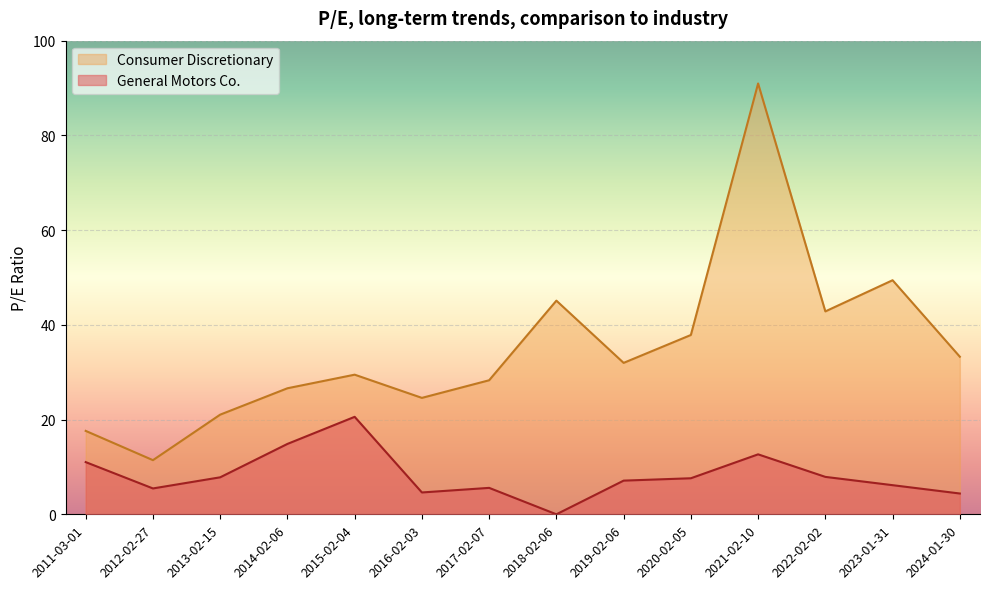

At which category is the sum across all series the highest?

2021-02-10